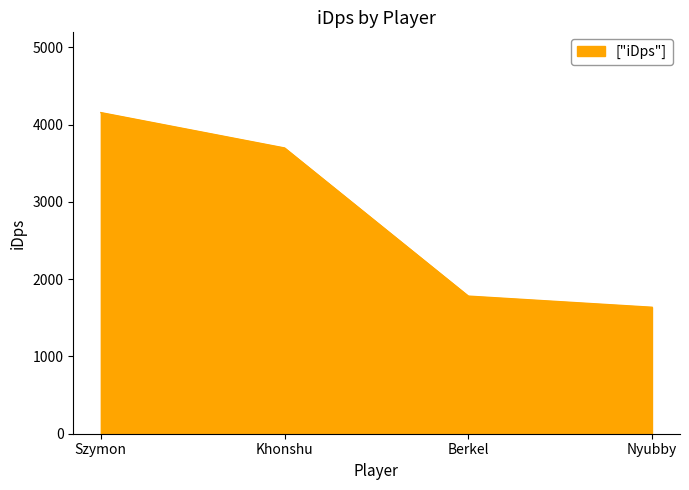

Reading right to left, transcribe all the data shown in this chart.

1636.7	1781.1	3698.3	4155.9